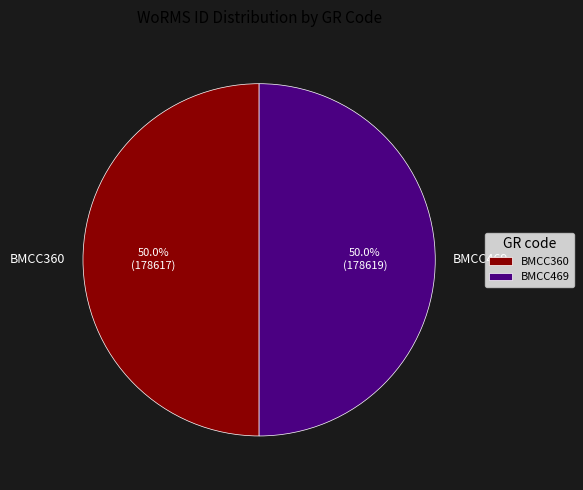

How many slices are in this pie chart?

2